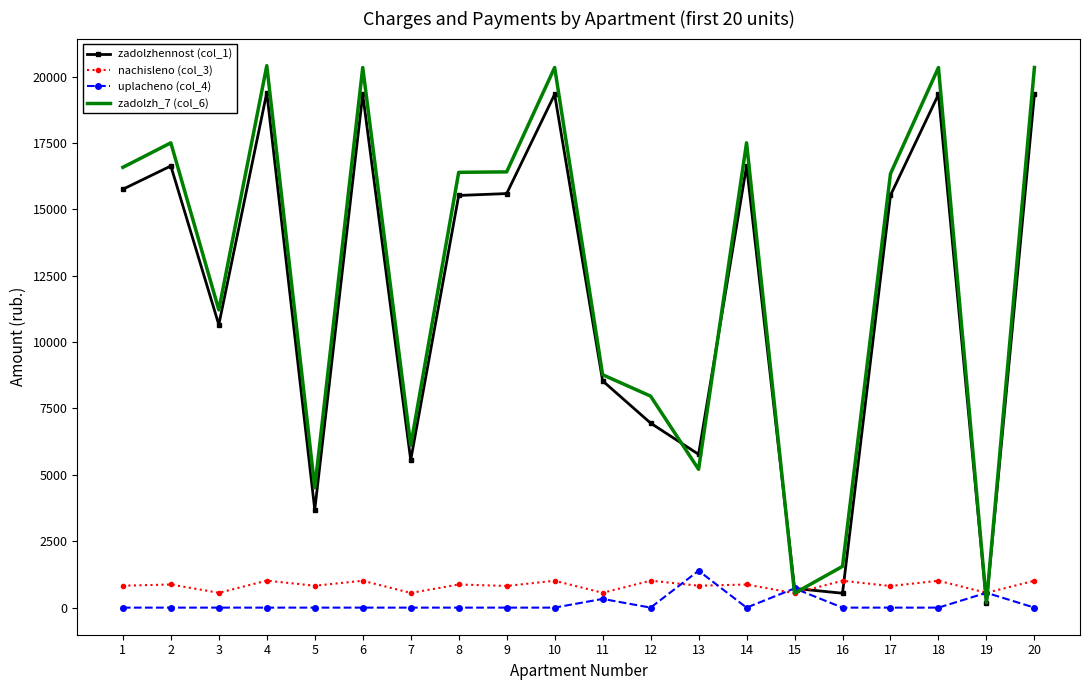

Which series changed the most between 6 and 9?

zadolzh_7 (col_6)